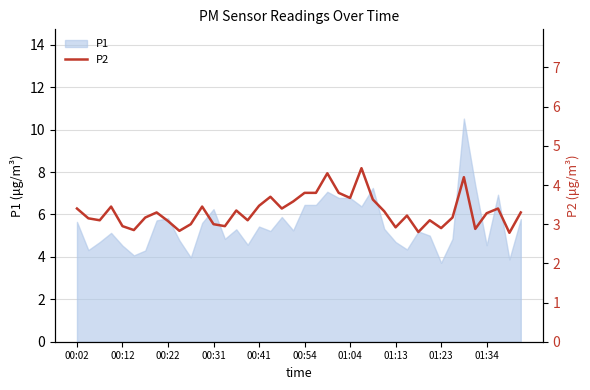

The P1 series shows 3.7 at 00:31. True or false?

False